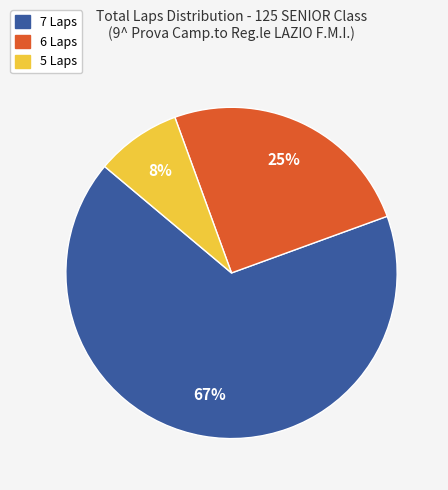

Is there a majority slice in this chart?

Yes